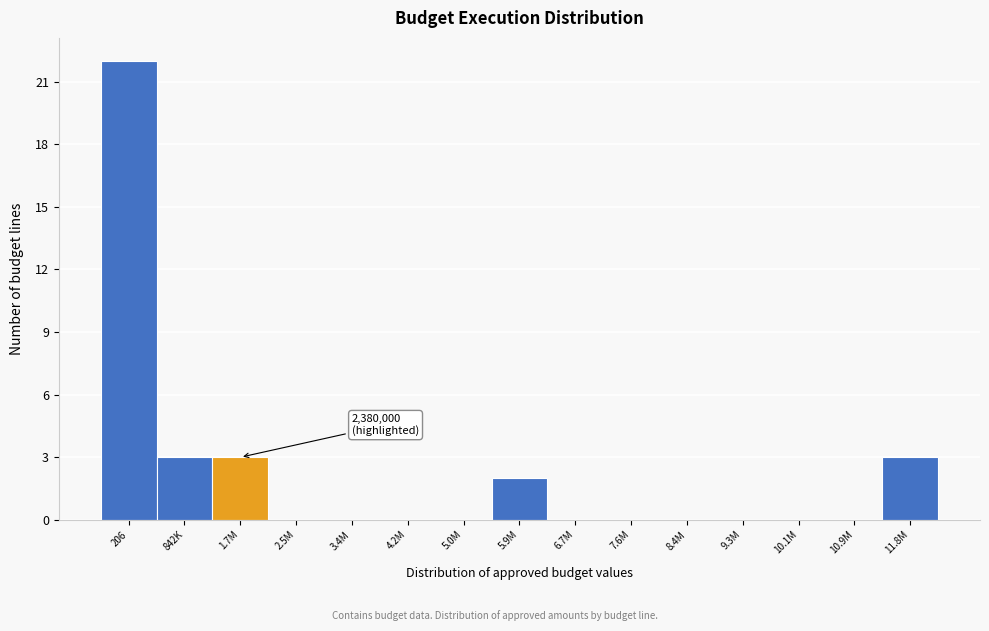

Reading left to right, extract all data points from this chart.

206=22	842K=3	1.7M=3	2.5M=0	3.4M=0	4.2M=0	5.0M=0	5.9M=2	6.7M=0	7.6M=0	8.4M=0	9.3M=0	10.1M=0	10.9M=0	11.8M=3